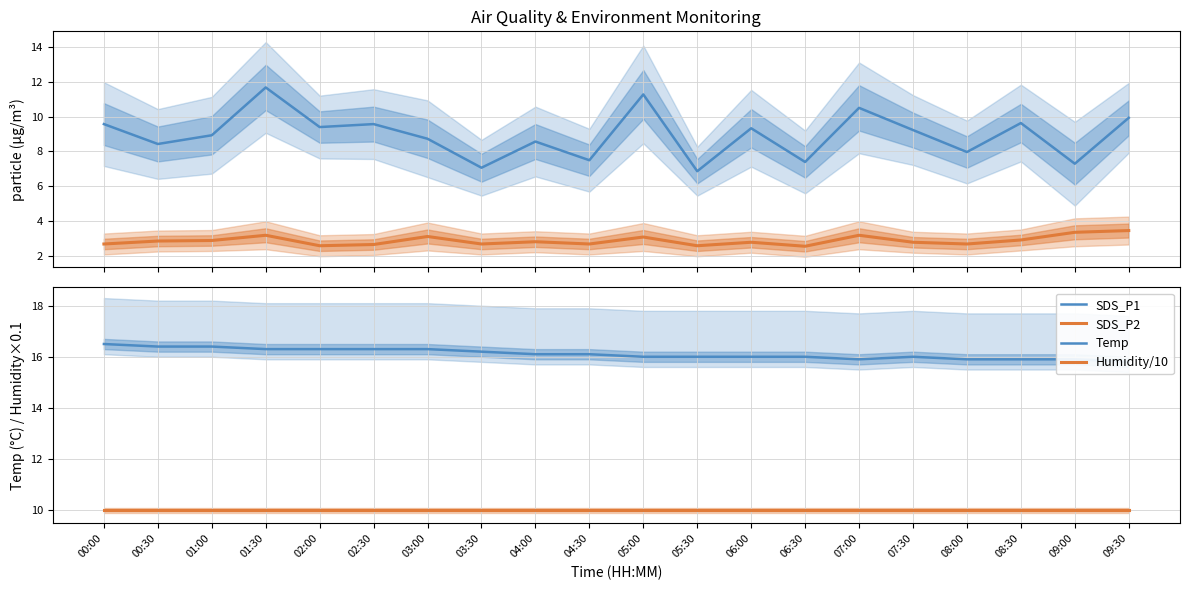

The value of SDS_P2 at 08:00 is 2.7. True or false?

True